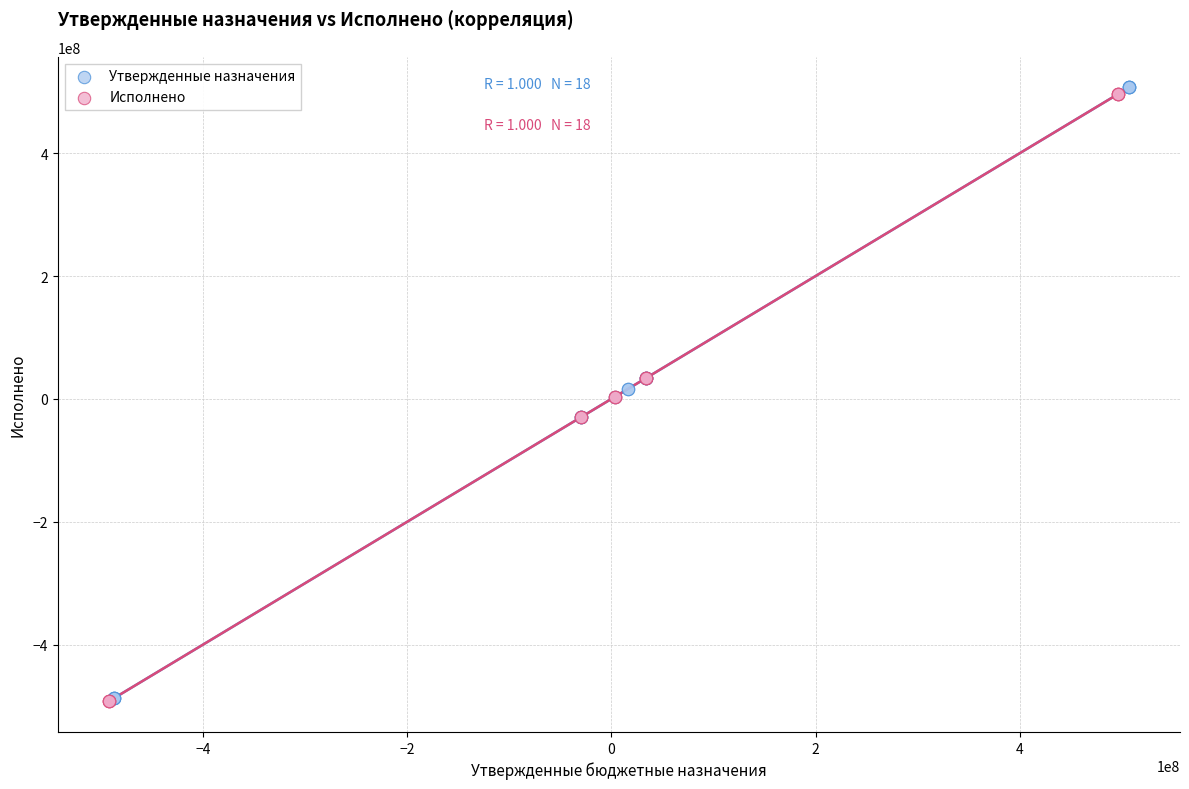

Which series reaches the maximum Y coordinate?

Утвержденные назначения